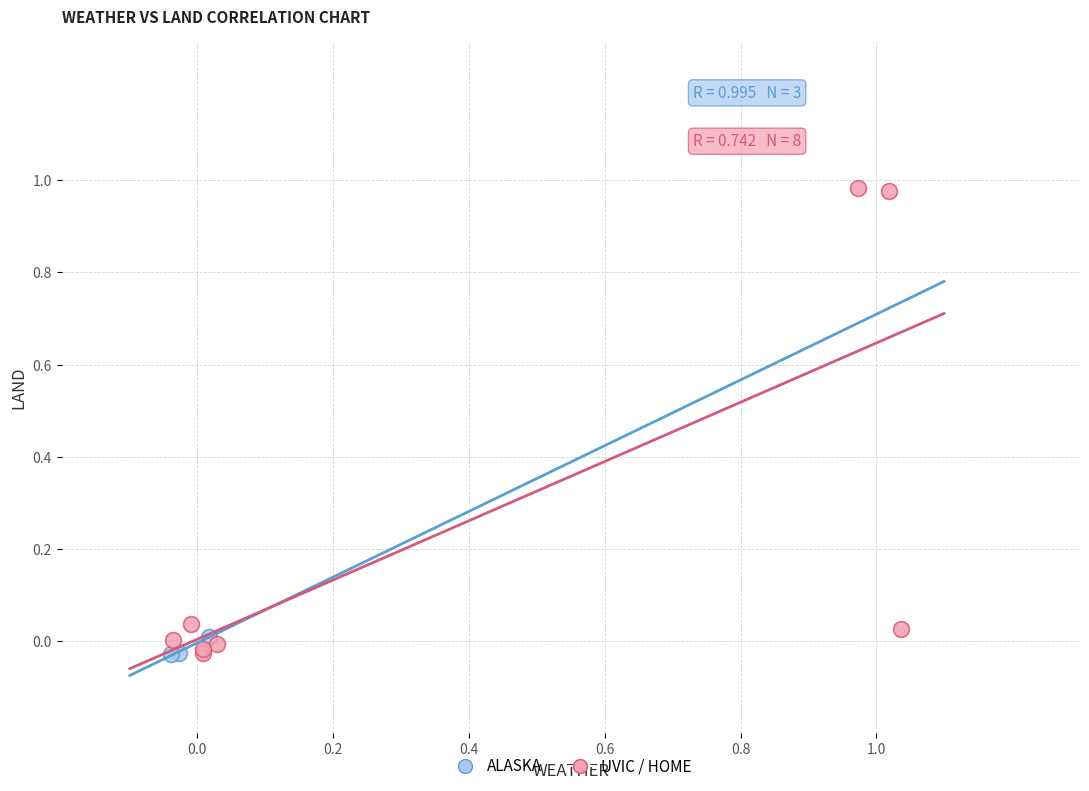

Which series has the widest spread of Y values?

UVIC / HOME